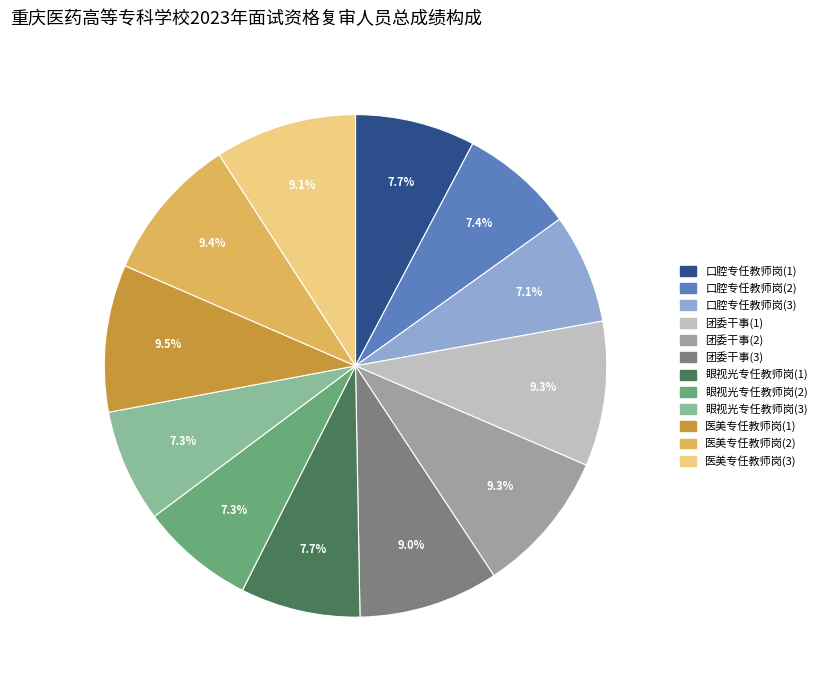

Is 医美专任教师岗(3) the majority of the pie?

No